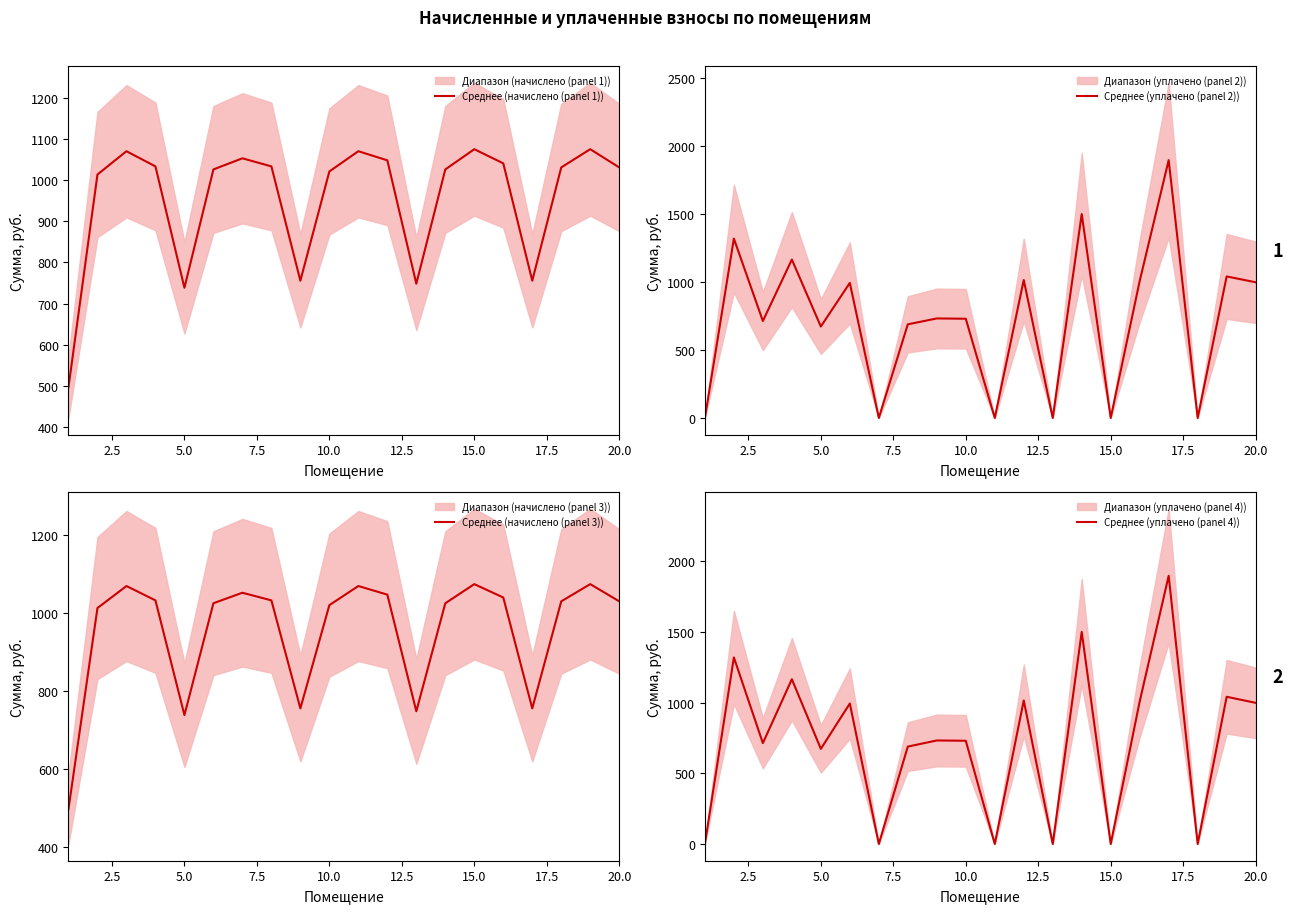

The Среднее (уплачено (panel 4)) series shows 822.9 at 15.0. True or false?

False